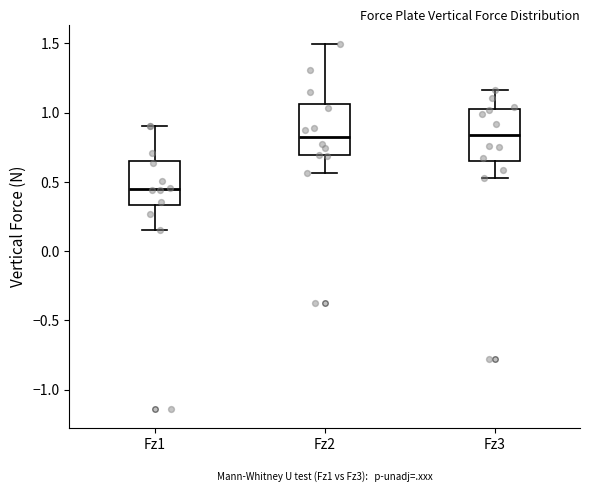

Reading left to right, transcribe this box plot: for each box, give where its median line is, the range the box spans, and where its two whiskers end, as read against the y-axis. The values are not printed on the chart, so give them approximately, as read against the axis.

Fz1: median 0.45, box 0.35 to 0.65, whiskers 0.15 to 0.90
Fz2: median 0.85, box 0.70 to 1.05, whiskers 0.55 to 1.50
Fz3: median 0.85, box 0.65 to 1.00, whiskers 0.55 to 1.15